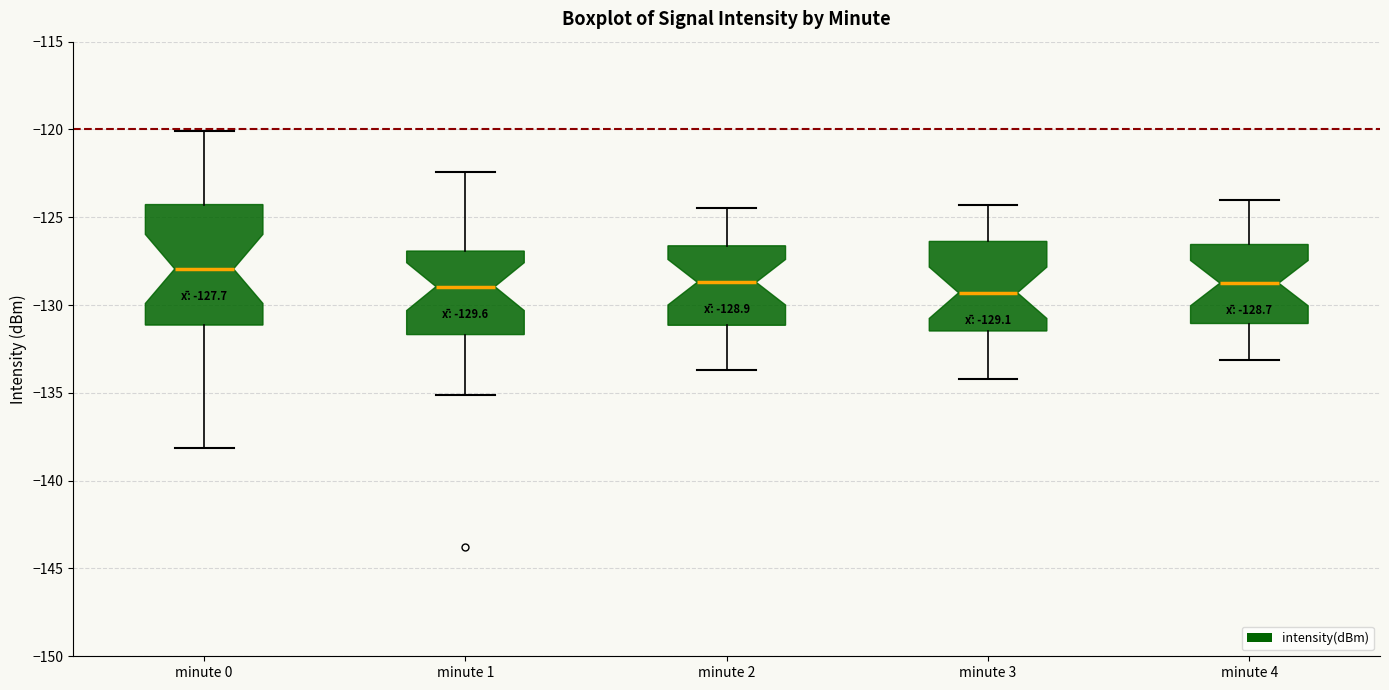

Comparing the boxes themselves (not the whiskers), which one is the tallest?

minute 0